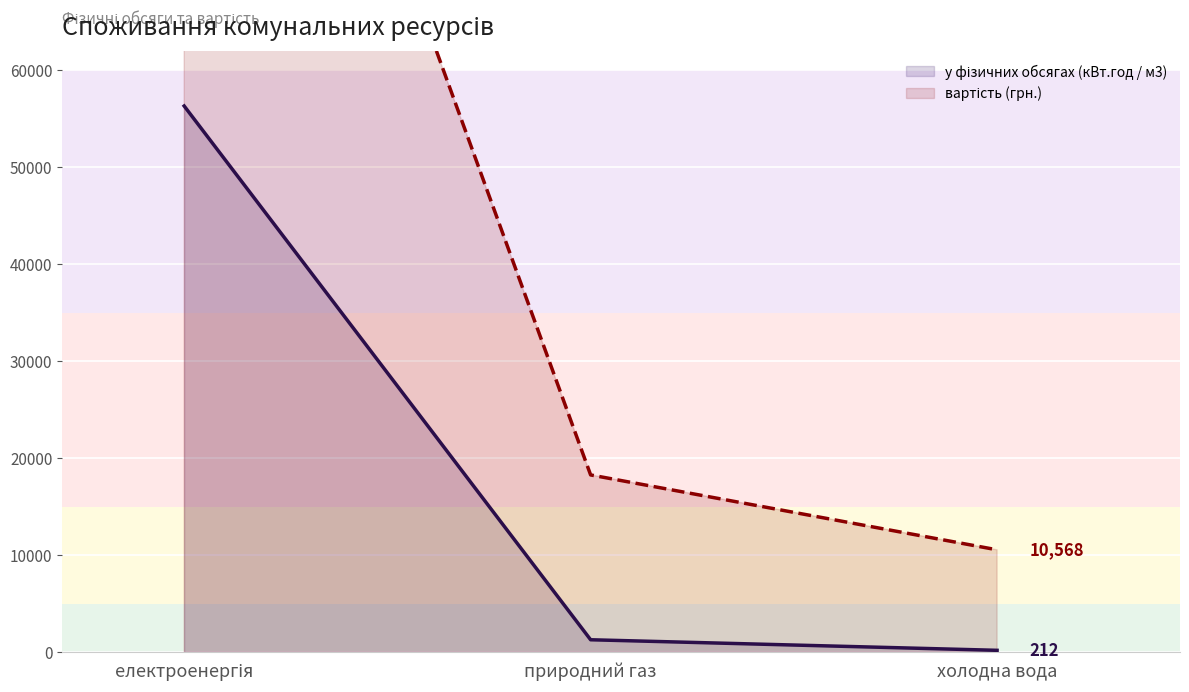

How many categories are shown in the chart?

3